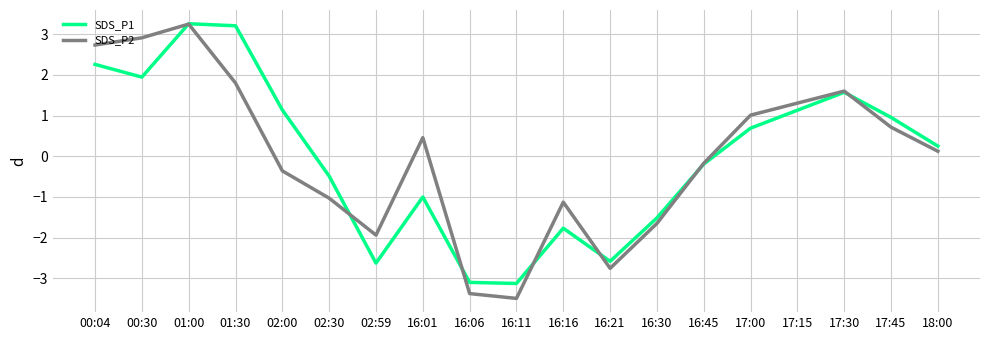

What is the difference between the maximum and second lowest values in the SDS_P1 series?

6.4